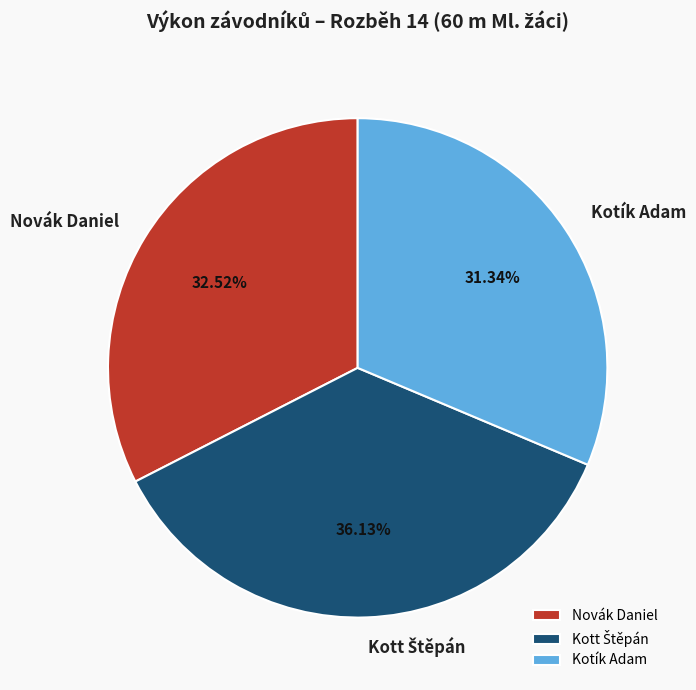

Combined, do Kotík Adam and Novák Daniel account for over 50%?

Yes